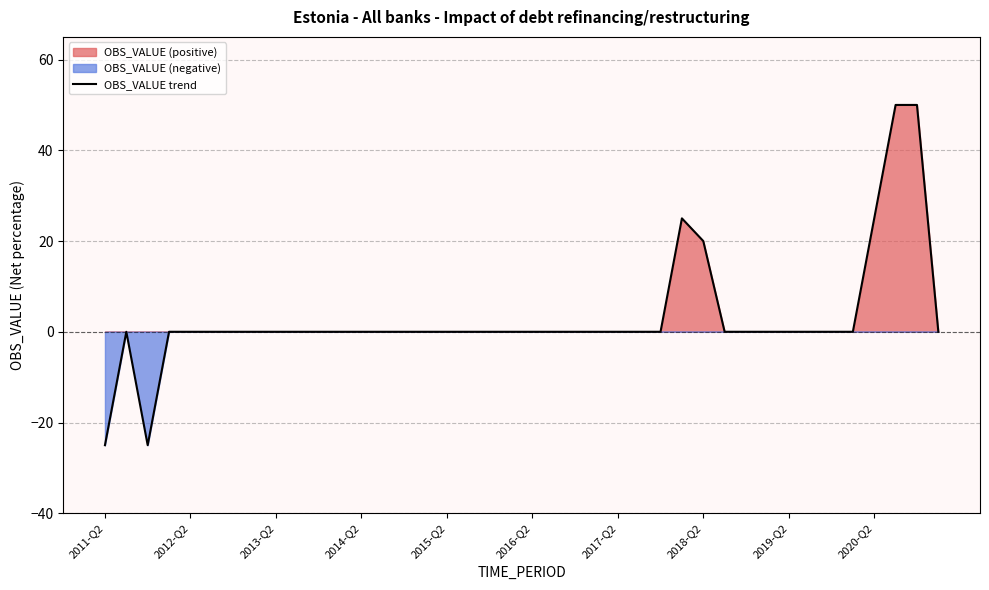

The value of OBS_VALUE trend at 2015-Q2 is -45. True or false?

False